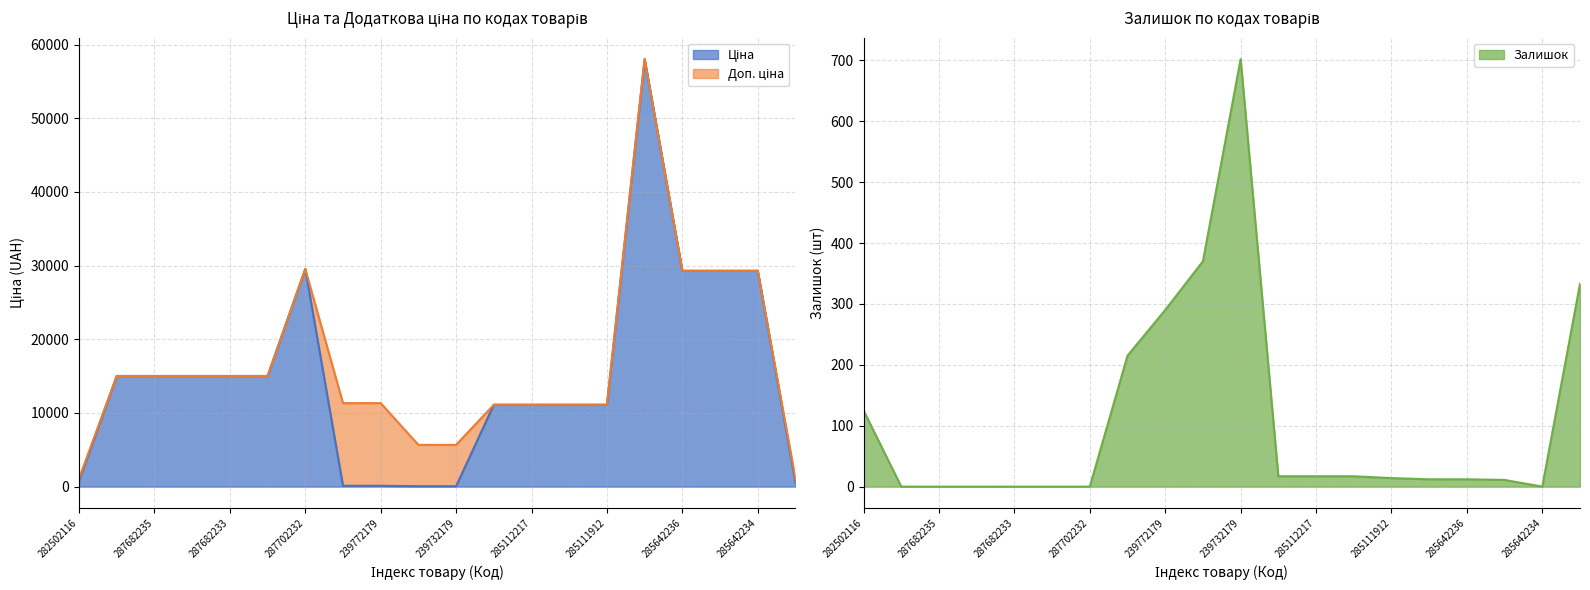

What is the sum of all Ціна values?

296760.0